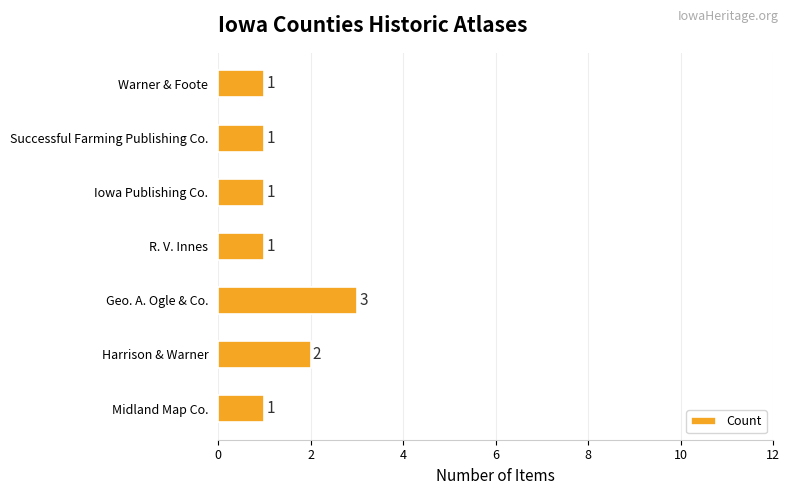

What is the sum of all values?

10